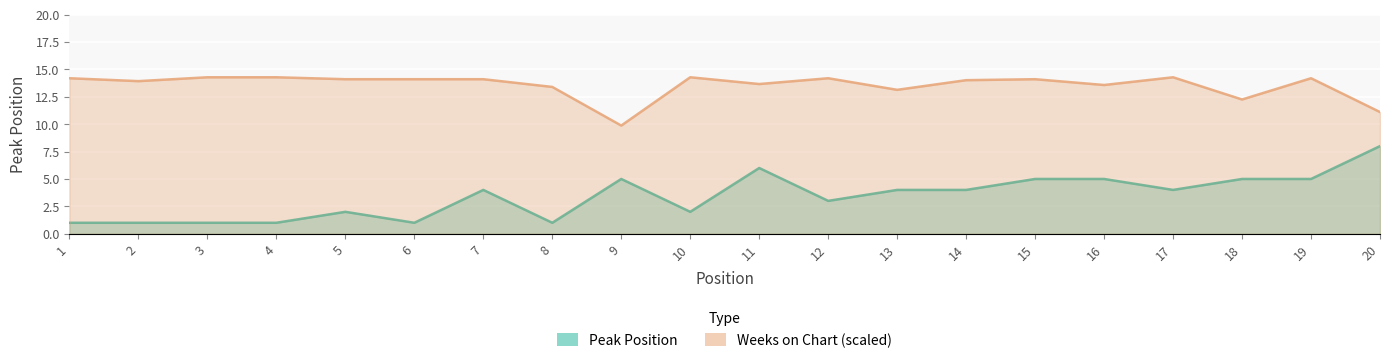

What is the sum of the Weeks on Chart values at 5 and 19?

8.0